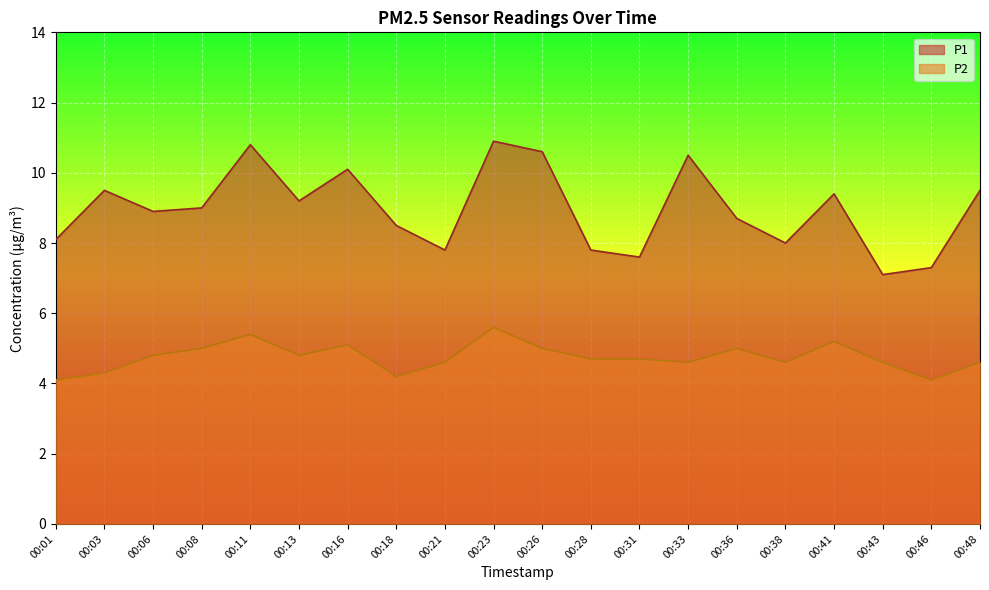

List the series in order of their peak value, highest first.

P1, P2